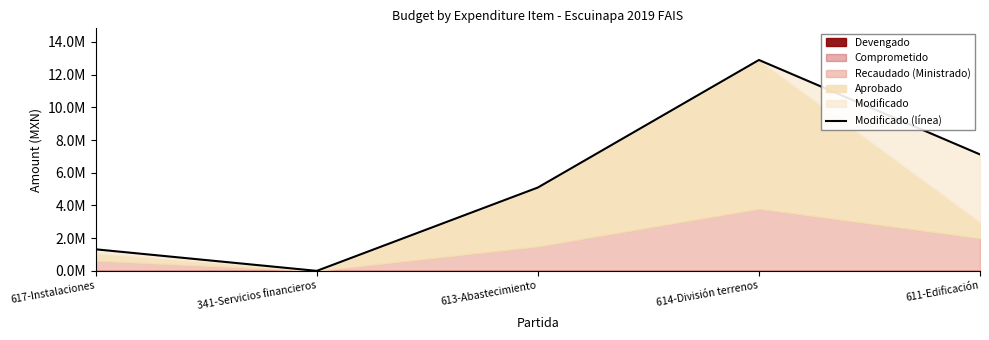

What is the sum of all values?

26430384.0